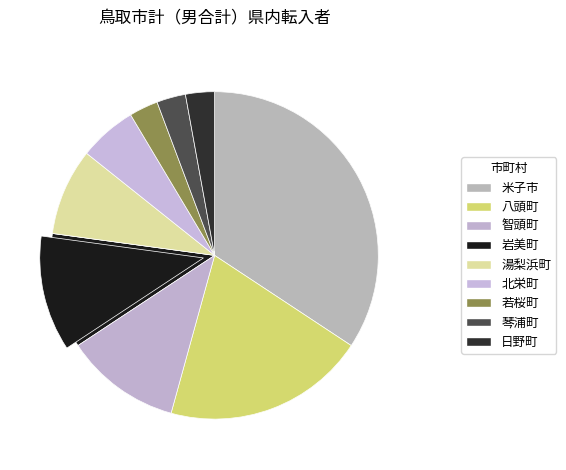

To the nearest percent, what is the average slice percentage?

11%